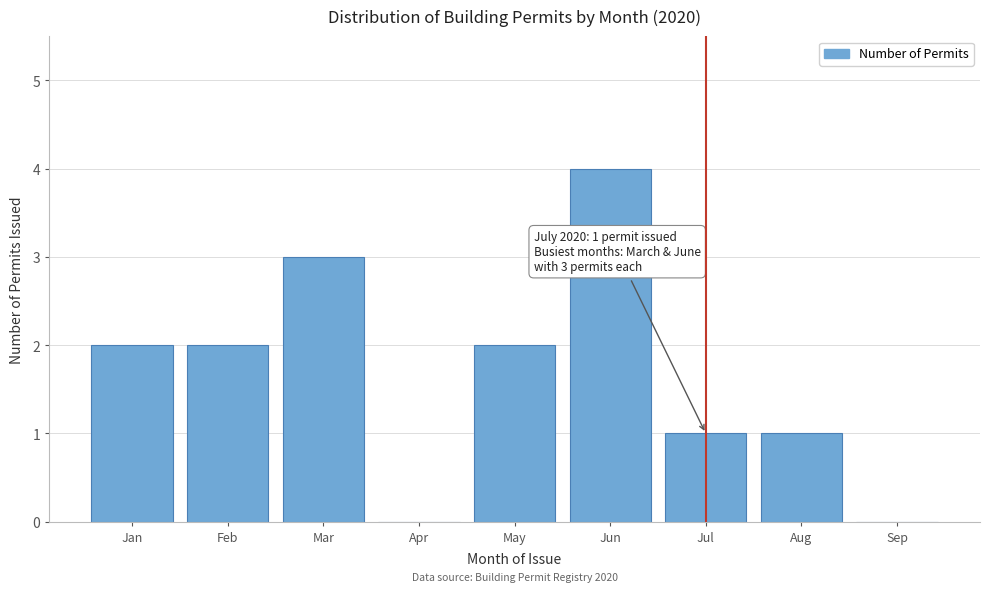

Reading left to right, extract all data points from this chart.

Jan=2	Feb=2	Mar=3	Apr=0	May=2	Jun=4	Jul=1	Aug=1	Sep=0